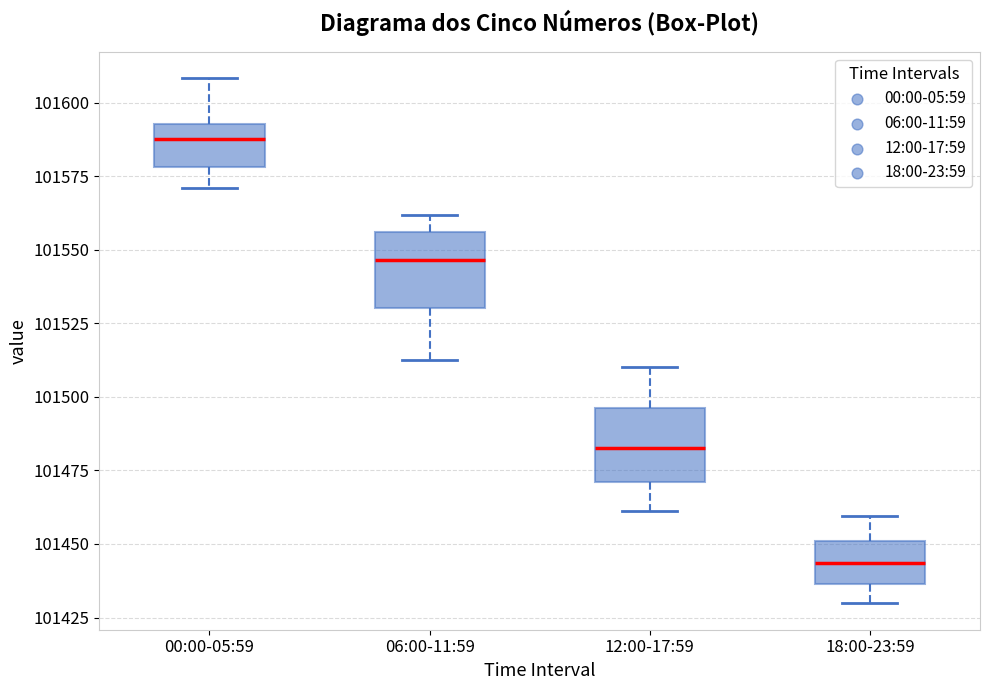

Reading left to right, read every box against the y-axis: the position of its median line, the range the box covers, and the ends of its whiskers. The values are not printed on the chart, so give them approximately, as read against the axis.

00:00-05:59: median 101590, box 101580 to 101595, whiskers 101570 to 101610
06:00-11:59: median 101545, box 101530 to 101555, whiskers 101515 to 101560
12:00-17:59: median 101485, box 101470 to 101495, whiskers 101460 to 101510
18:00-23:59: median 101445, box 101435 to 101450, whiskers 101430 to 101460